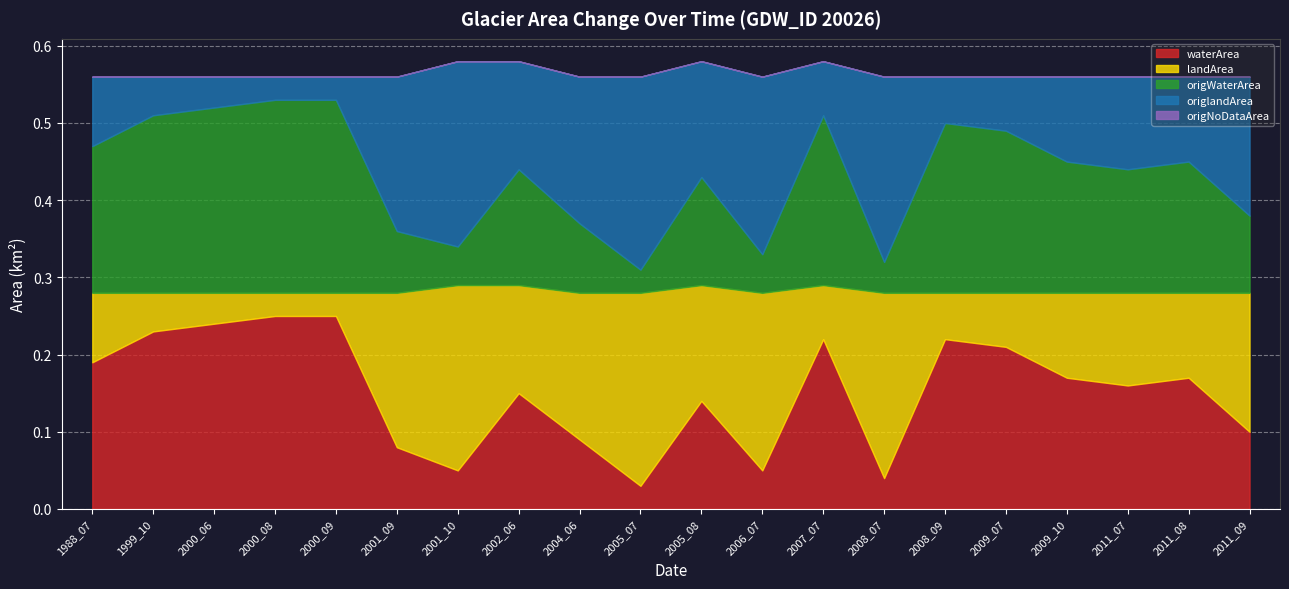

How many origlandArea values are between 0 and 1?

20